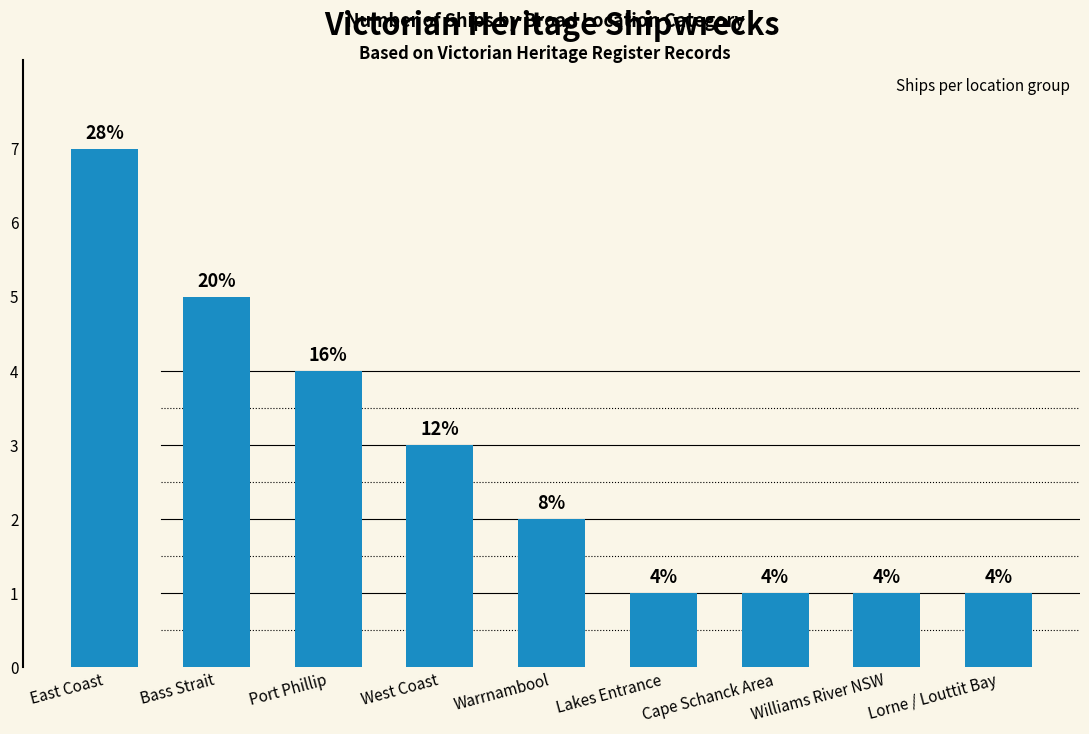

What is the average value?

3